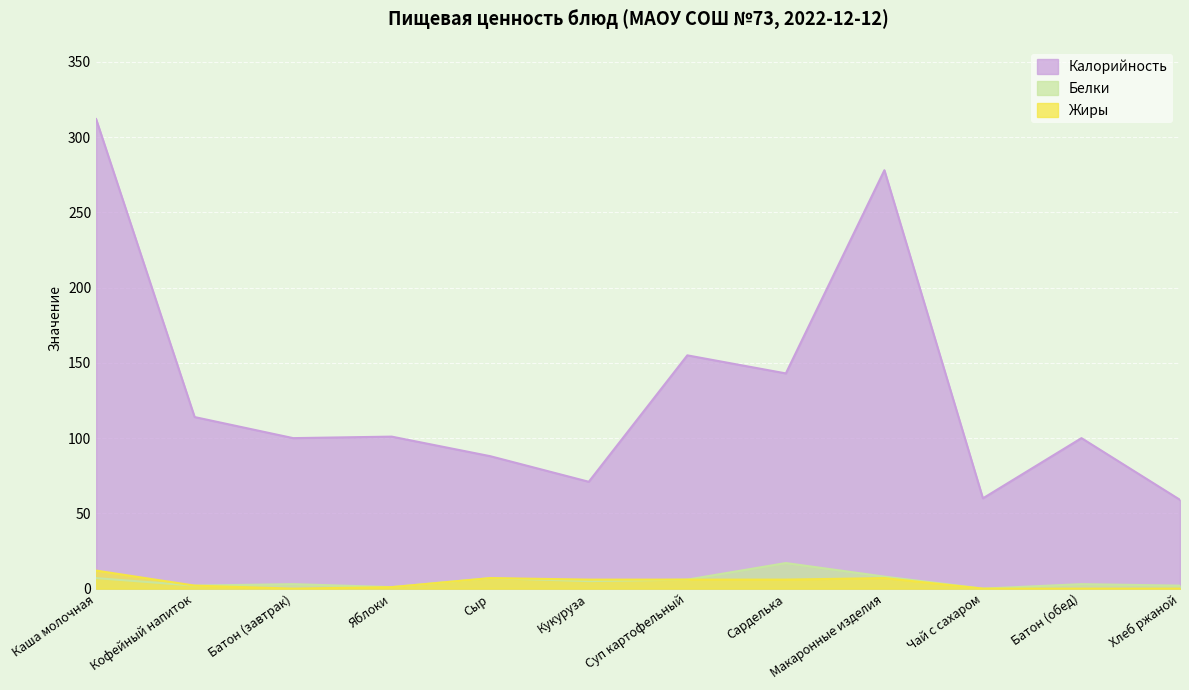

In Белки, how many points are lower than both neighbors (excluding endpoints)?

4